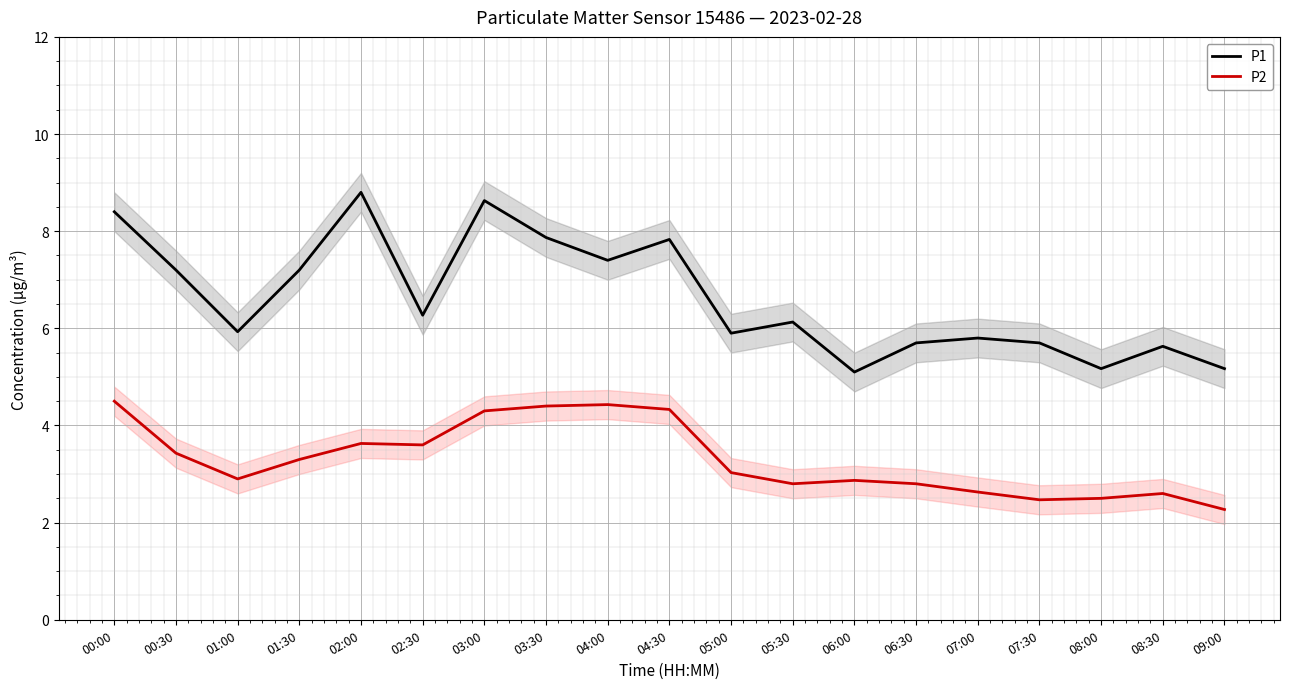

True or false: P1 and P2 cross at least once.

False